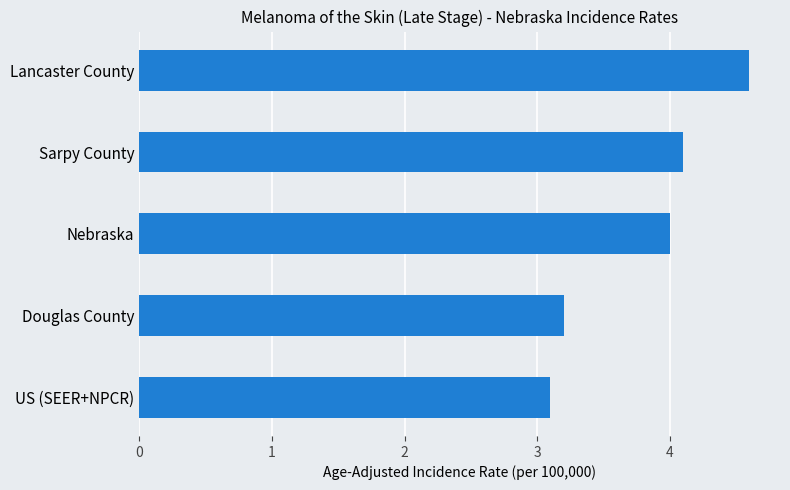

Does the chart contain any negative values?

No